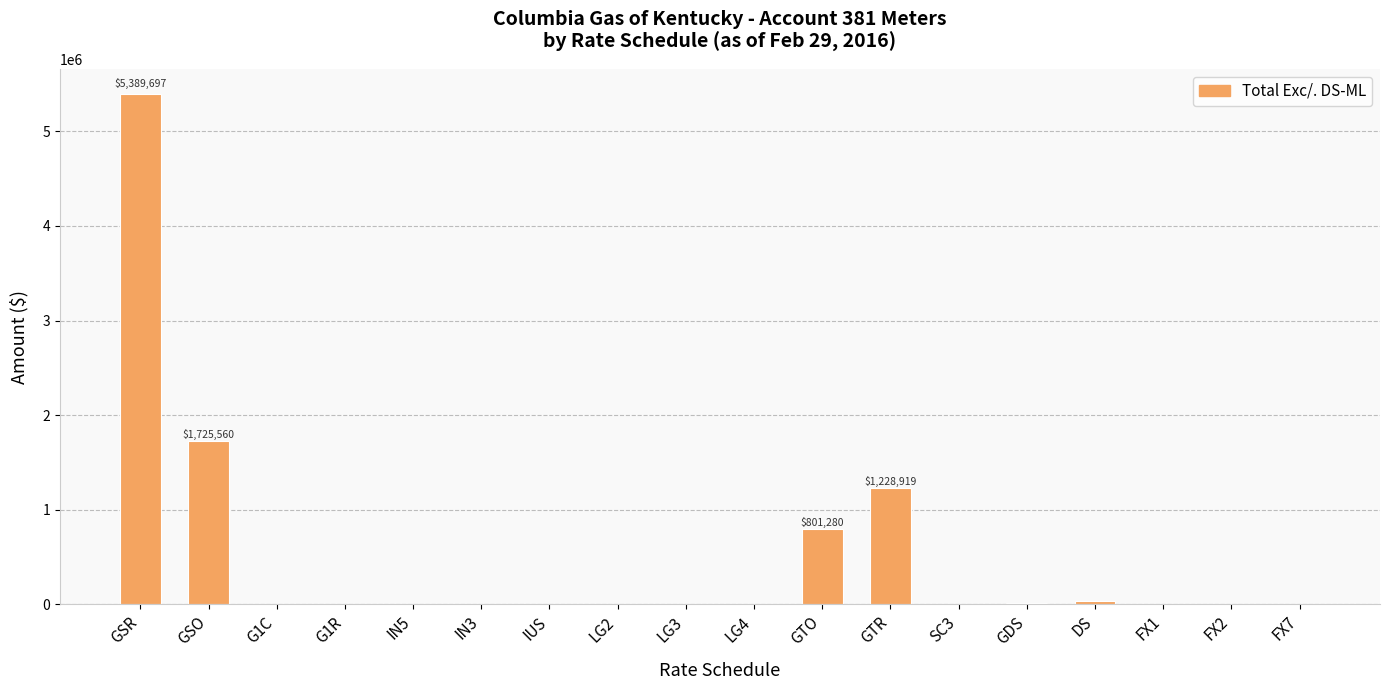

True or false: the data shows 5389697.2 at GSR.

True